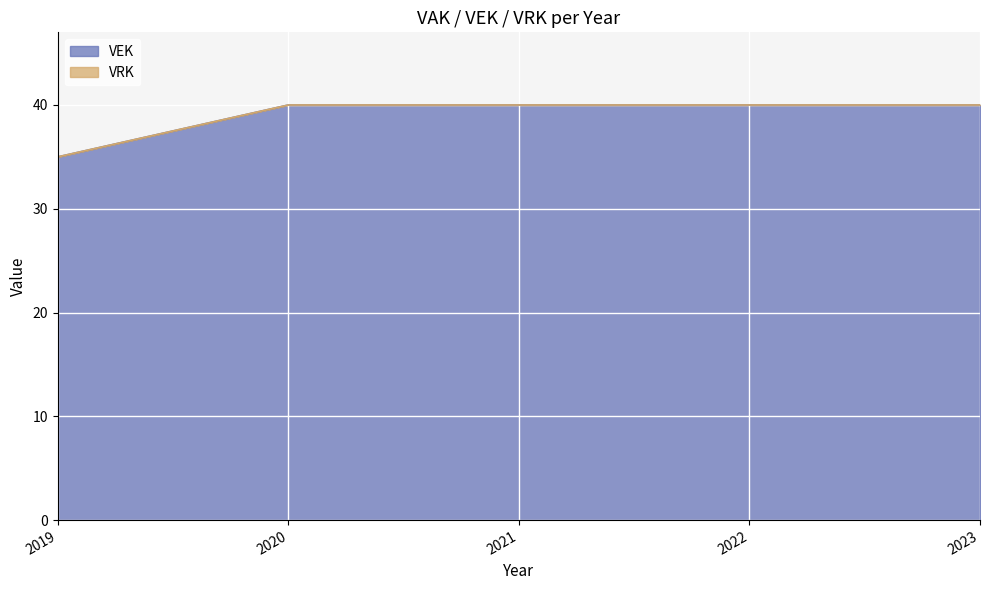

The value at 2020 is 40. True or false?

True